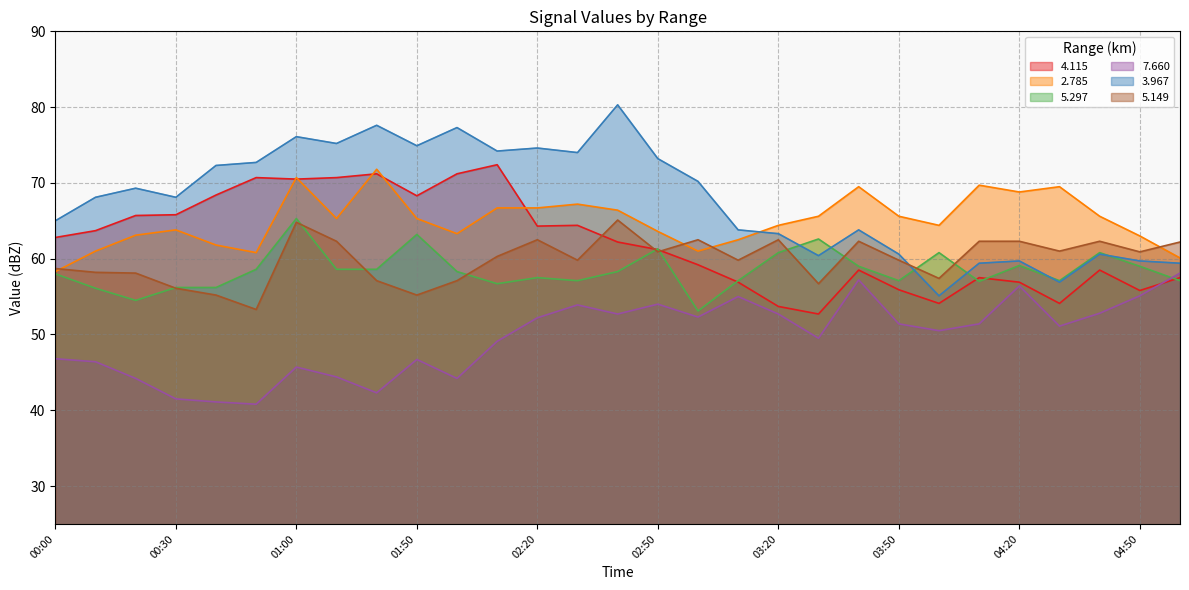

True or false:   2.785 and   5.149 cross at least once.

True